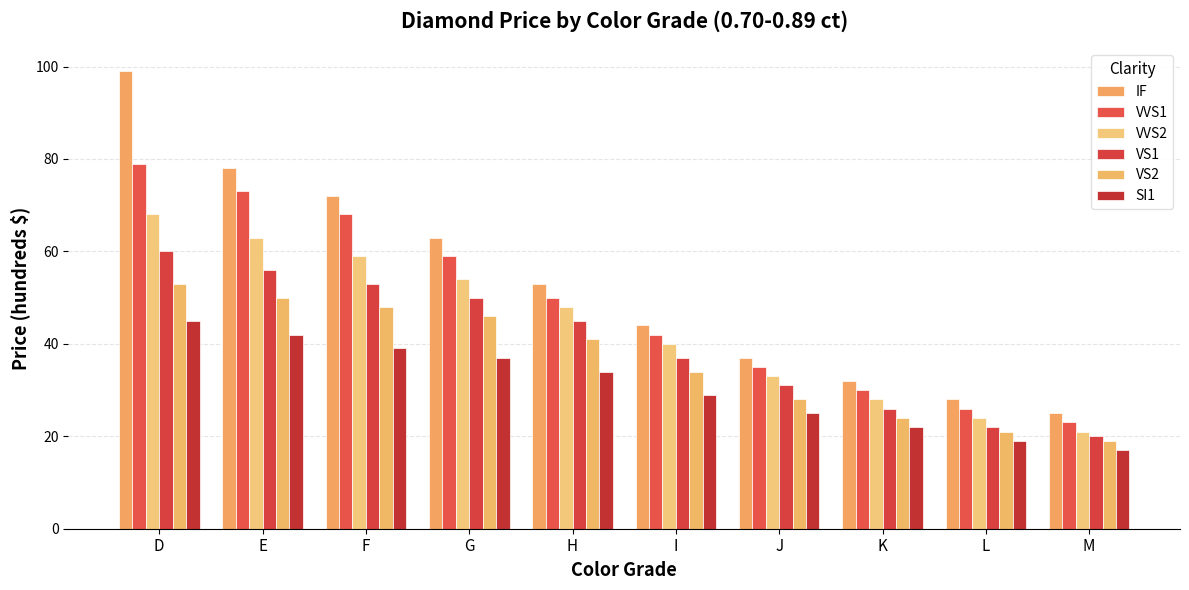

How many data points does each series have?

10